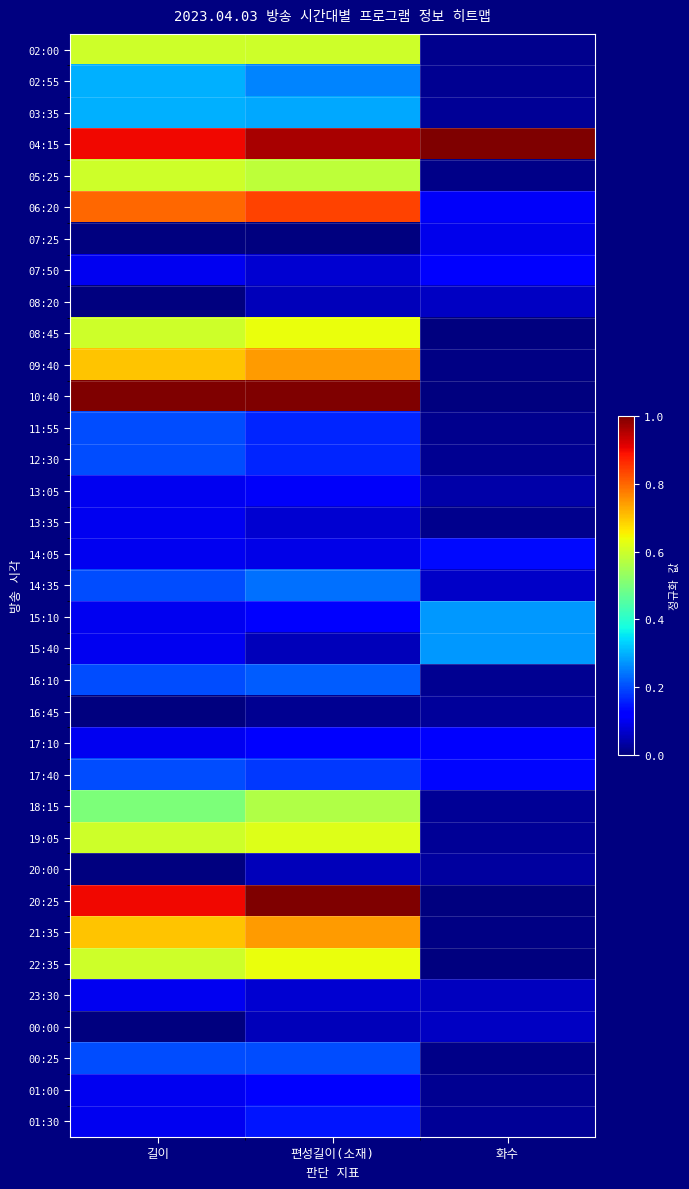

Reading left to right, list all the values displayed in this chart.

02:00: 길이=0.6	편성길이(소재)=0.6	화수=0.0
02:55: 길이=0.3	편성길이(소재)=0.3	화수=0.0
03:35: 길이=0.3	편성길이(소재)=0.3	화수=0.0
04:15: 길이=0.9	편성길이(소재)=1.0	화수=1.0
05:25: 길이=0.6	편성길이(소재)=0.6	화수=0.0
06:20: 길이=0.8	편성길이(소재)=0.8	화수=0.1
07:25: 길이=0.0	편성길이(소재)=0.0	화수=0.1
07:50: 길이=0.1	편성길이(소재)=0.1	화수=0.1
08:20: 길이=0.0	편성길이(소재)=0.1	화수=0.1
08:45: 길이=0.6	편성길이(소재)=0.6	화수=0.0
09:40: 길이=0.7	편성길이(소재)=0.7	화수=0.0
10:40: 길이=1.0	편성길이(소재)=1.0	화수=0.0
11:55: 길이=0.2	편성길이(소재)=0.2	화수=0.0
12:30: 길이=0.2	편성길이(소재)=0.2	화수=0.0
13:05: 길이=0.1	편성길이(소재)=0.1	화수=0.0
13:35: 길이=0.1	편성길이(소재)=0.1	화수=0.0
14:05: 길이=0.1	편성길이(소재)=0.1	화수=0.1
14:35: 길이=0.2	편성길이(소재)=0.2	화수=0.1
15:10: 길이=0.1	편성길이(소재)=0.1	화수=0.3
15:40: 길이=0.1	편성길이(소재)=0.1	화수=0.3
16:10: 길이=0.2	편성길이(소재)=0.2	화수=0.0
16:45: 길이=0.0	편성길이(소재)=0.0	화수=0.0
17:10: 길이=0.1	편성길이(소재)=0.1	화수=0.1
17:40: 길이=0.2	편성길이(소재)=0.2	화수=0.1
18:15: 길이=0.5	편성길이(소재)=0.6	화수=0.0
19:05: 길이=0.6	편성길이(소재)=0.6	화수=0.0
20:00: 길이=0.0	편성길이(소재)=0.1	화수=0.0
20:25: 길이=0.9	편성길이(소재)=1.0	화수=0.0
21:35: 길이=0.7	편성길이(소재)=0.7	화수=0.0
22:35: 길이=0.6	편성길이(소재)=0.6	화수=0.0
23:30: 길이=0.1	편성길이(소재)=0.1	화수=0.1
00:00: 길이=0.0	편성길이(소재)=0.1	화수=0.1
00:25: 길이=0.2	편성길이(소재)=0.2	화수=0.0
01:00: 길이=0.1	편성길이(소재)=0.1	화수=0.0
01:30: 길이=0.1	편성길이(소재)=0.1	화수=0.0